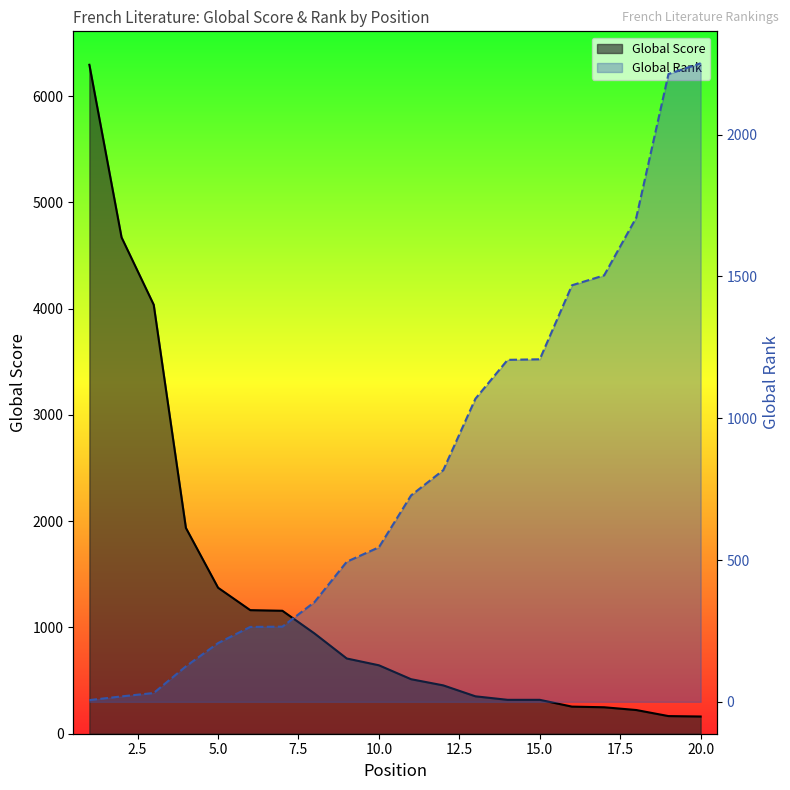

How many distinct data groups are displayed?

2